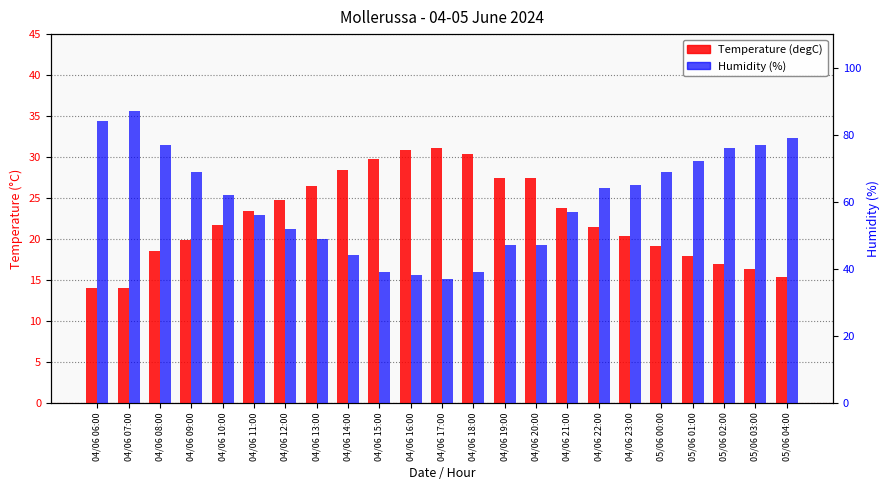

What is the total value across all series at 04/06 07:00?

101.0